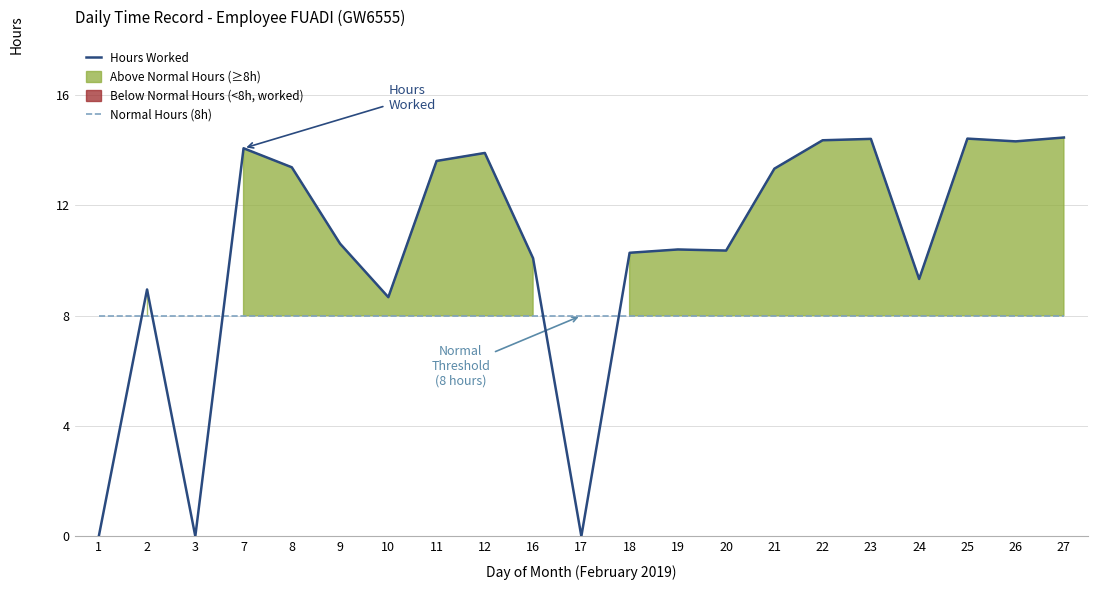

At how many categories does at least one series exceed 6?

21